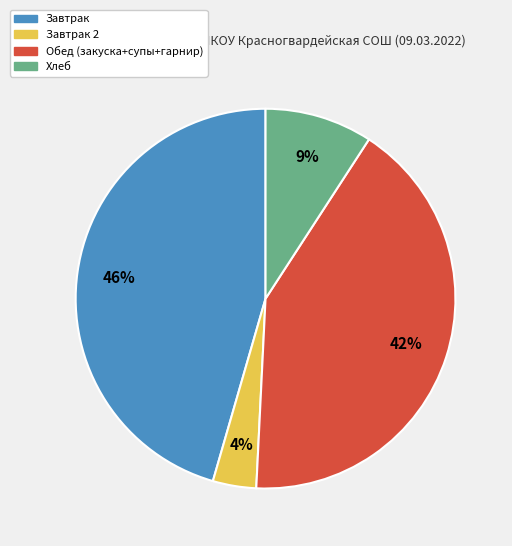

Which slice is the smallest?

Завтрак 2